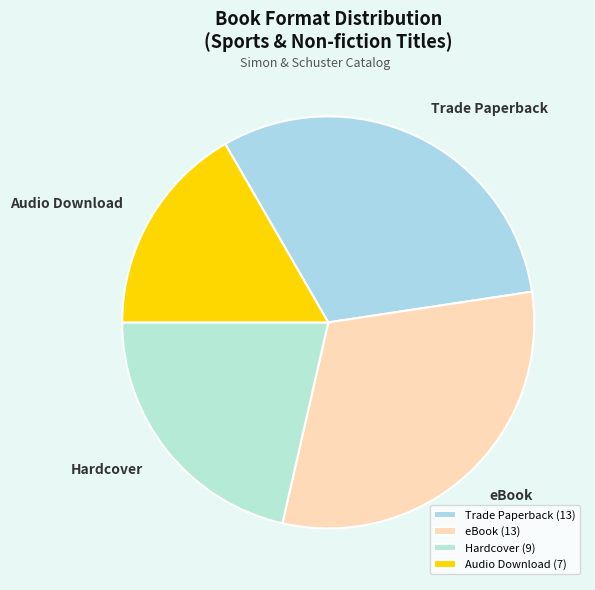

Combined, do Trade Paperback and Hardcover account for over 50%?

Yes